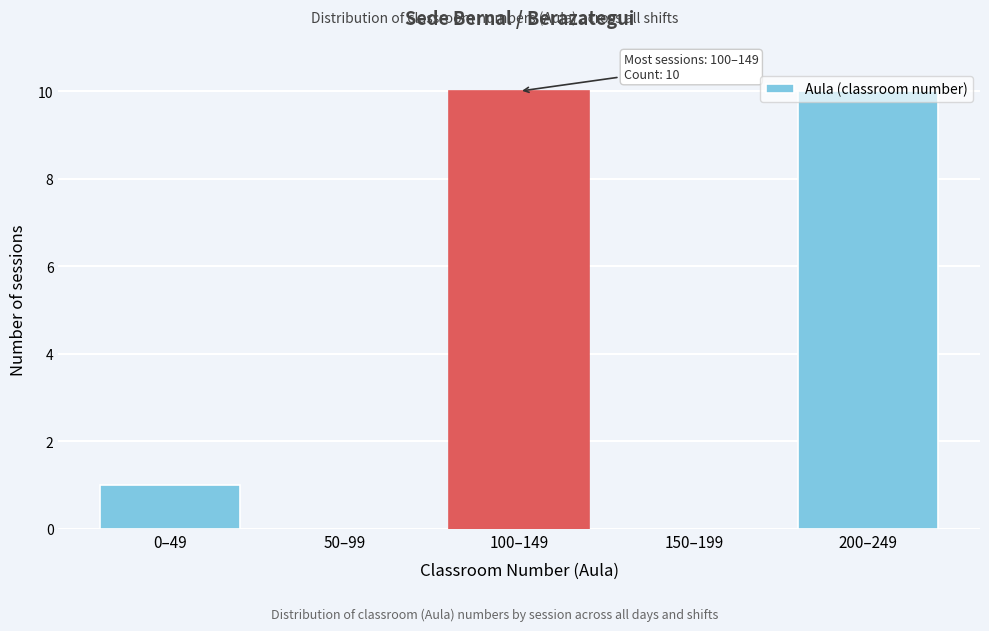

The chart shows a value of 1 at 0–49. True or false?

True